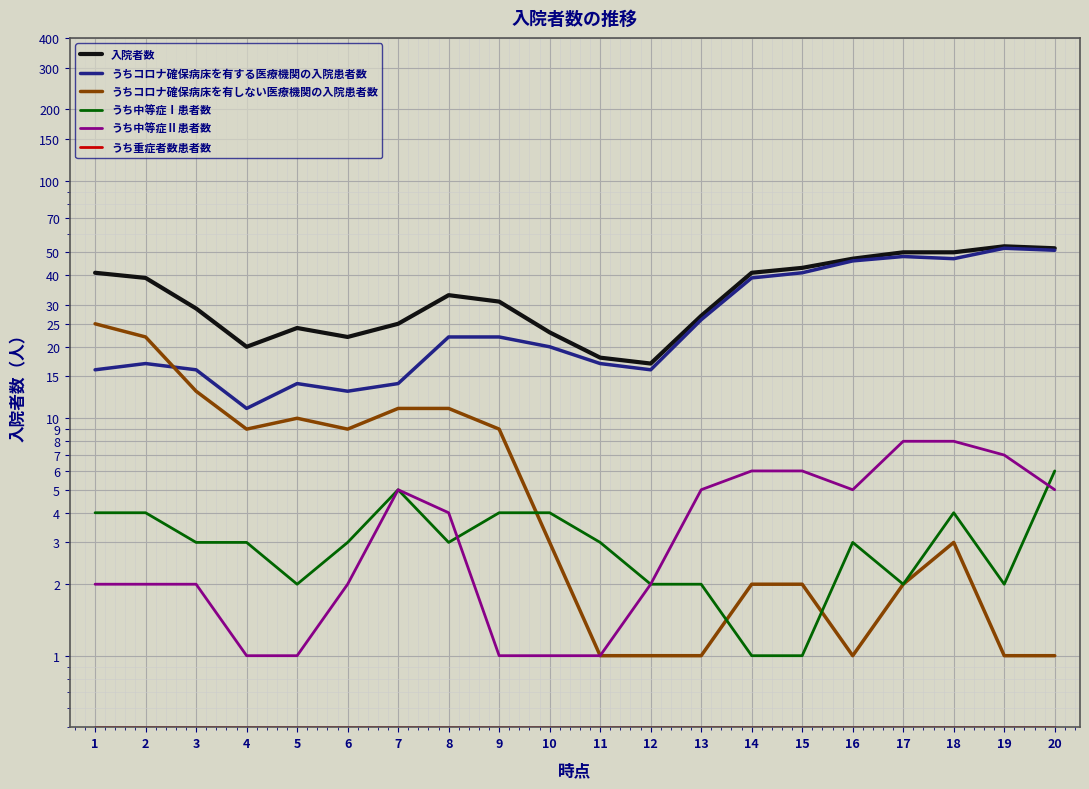

What are all the series names shown in the legend?

入院者数, うちコロナ確保病床を有する医療機関の入院患者数, うちコロナ確保病床を有しない医療機関の入院患者数, うち中等症Ⅰ患者数, うち中等症Ⅱ患者数, うち重症者数患者数